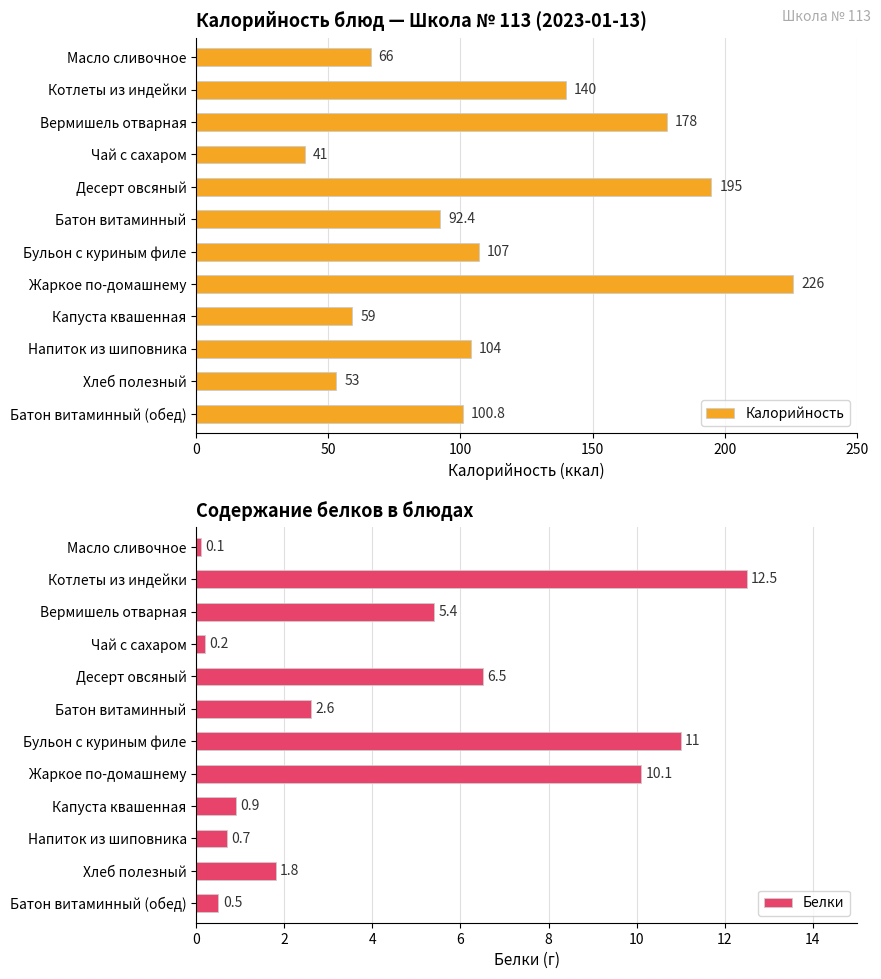

What is the difference between the second highest and second lowest values in the Калорийность series?

142.0